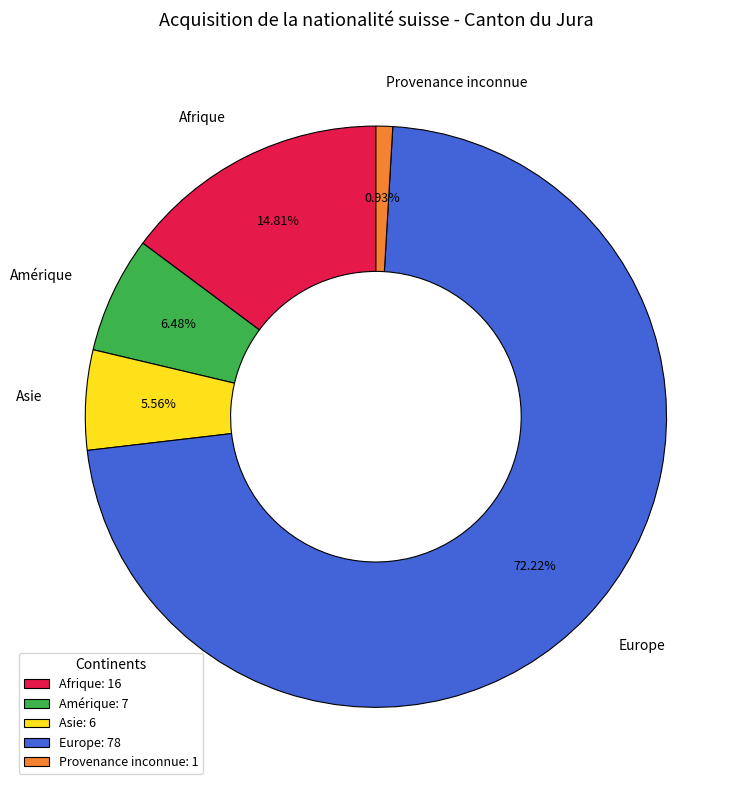

To the nearest percent, what percentage of the pie is Europe?

72%